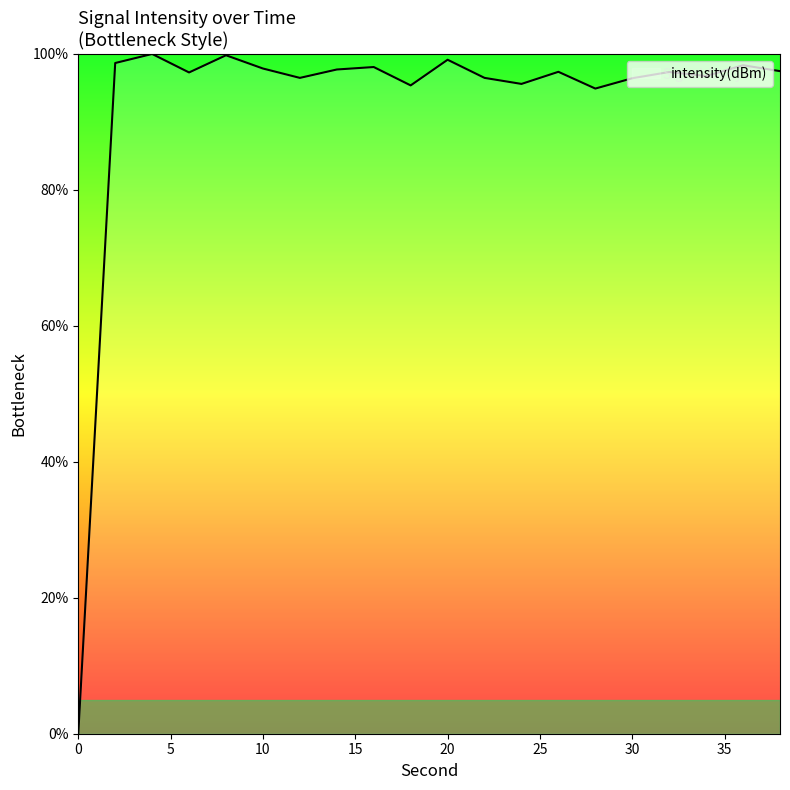

How many lines are shown in the chart?

1